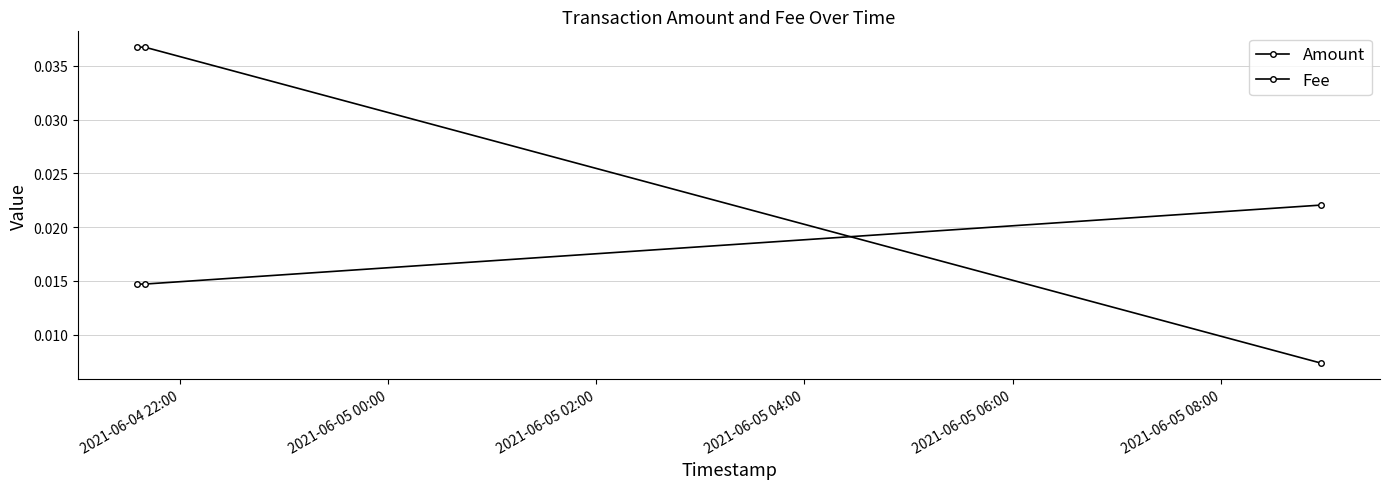

Is this an area chart (filled region under the line)?

No